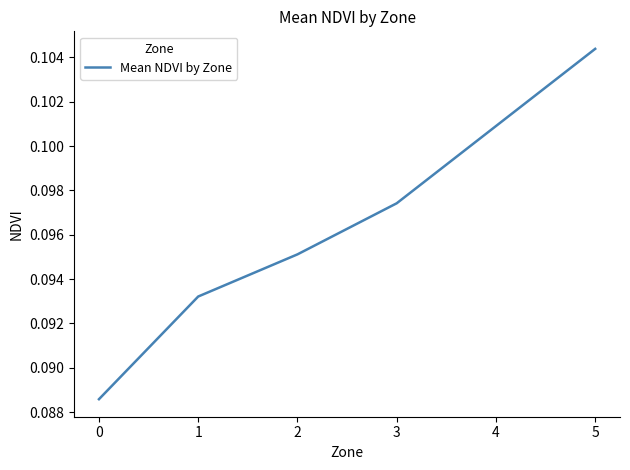

Rank the categories by value from highest to lowest.

5, 3, 2, 1, 0